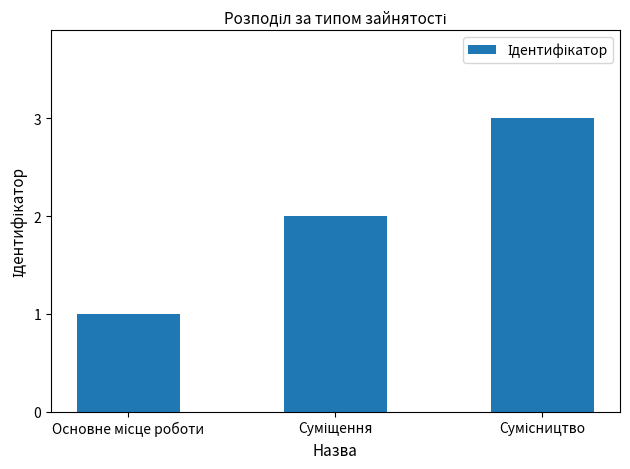

What is the greatest value displayed?

3